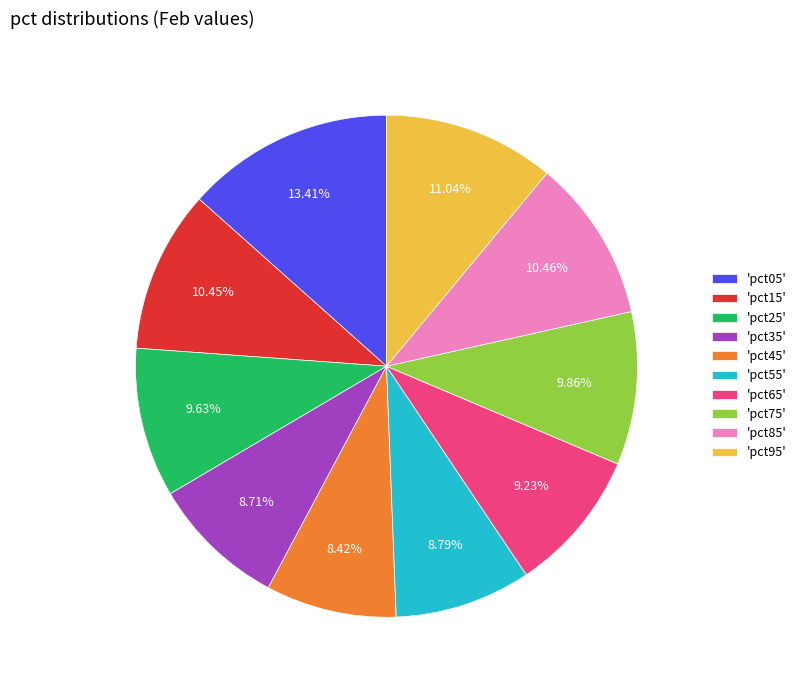

Combined, do 'pct05' and 'pct95' account for over 50%?

No